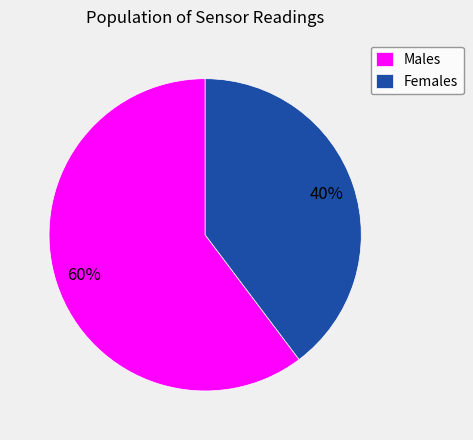

Does any single category account for the majority?

Yes